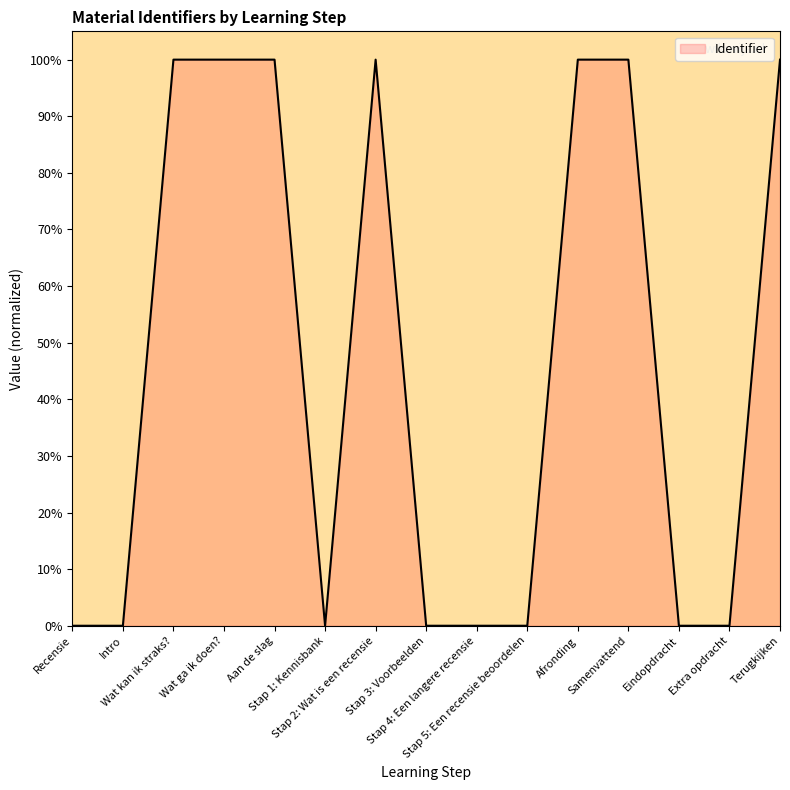

What position from the right is Intro?

14